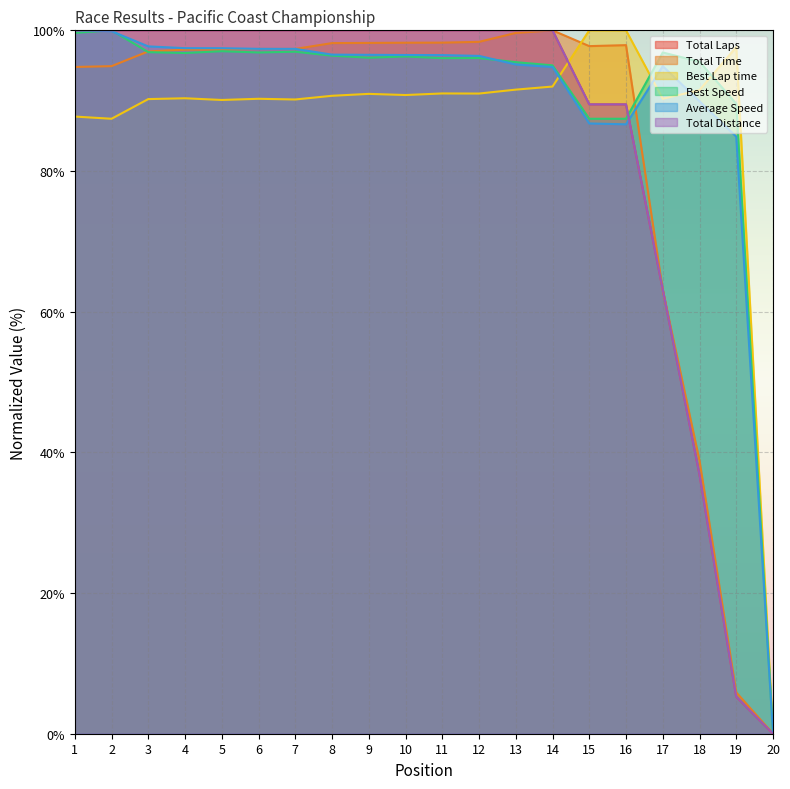

What is the value of the Total Laps point at the 10th from the left?

100.0